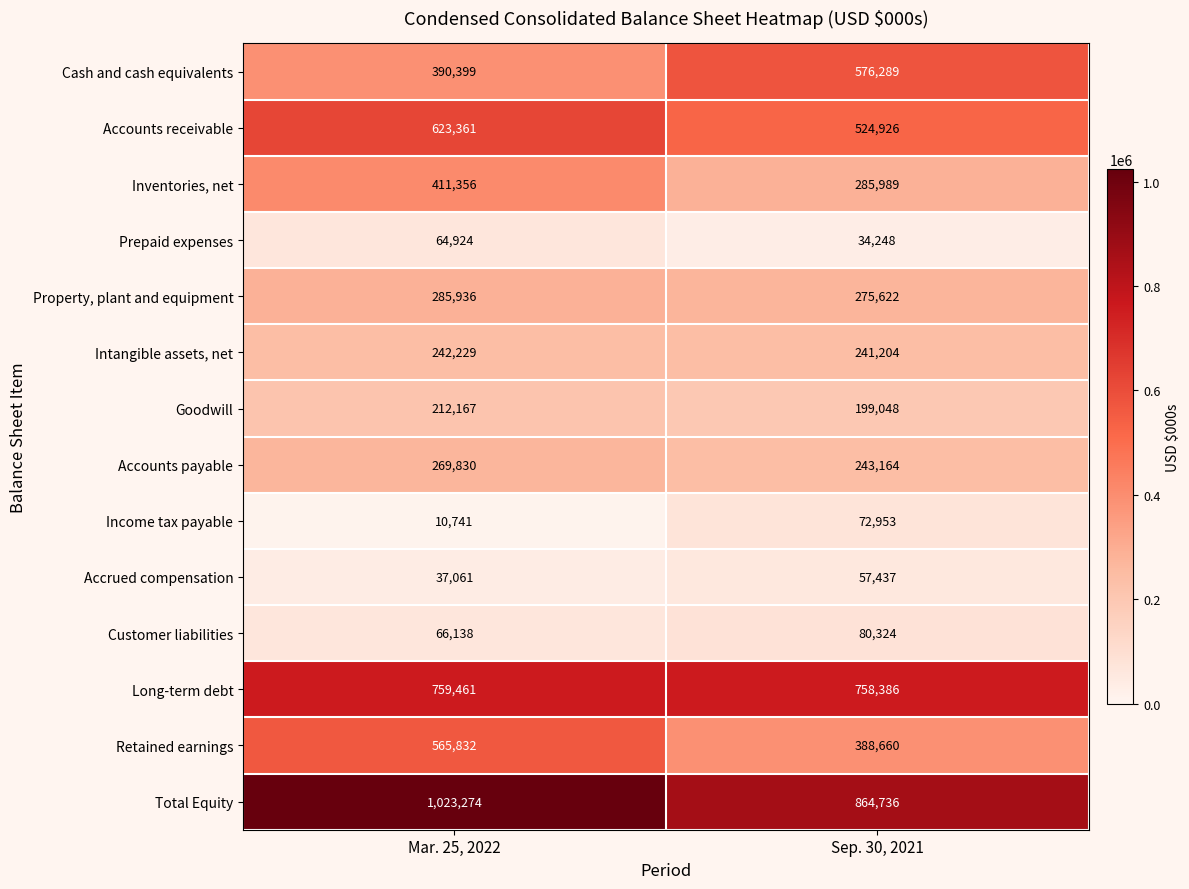

Which label corresponds to the largest value in the chart?

Mar. 25, 2022